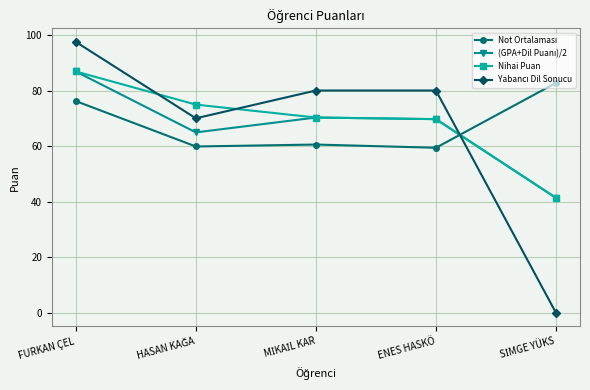

At which category is the sum across all series the highest?

FURKAN ÇEL